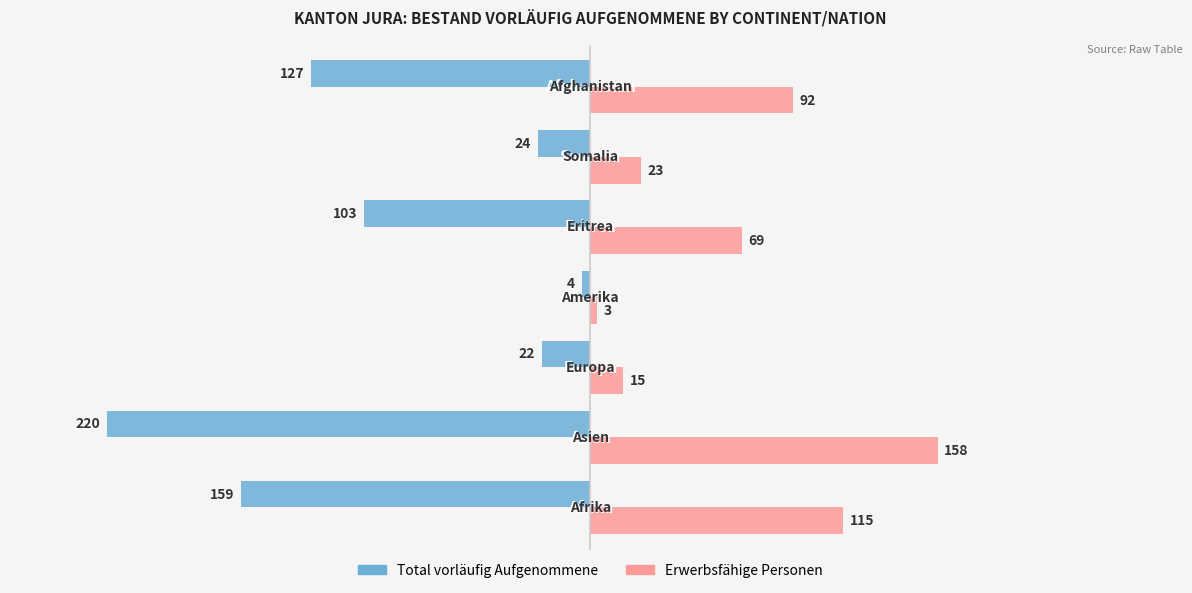

Which series has the largest total across all categories?

Erwerbsfähige Personen